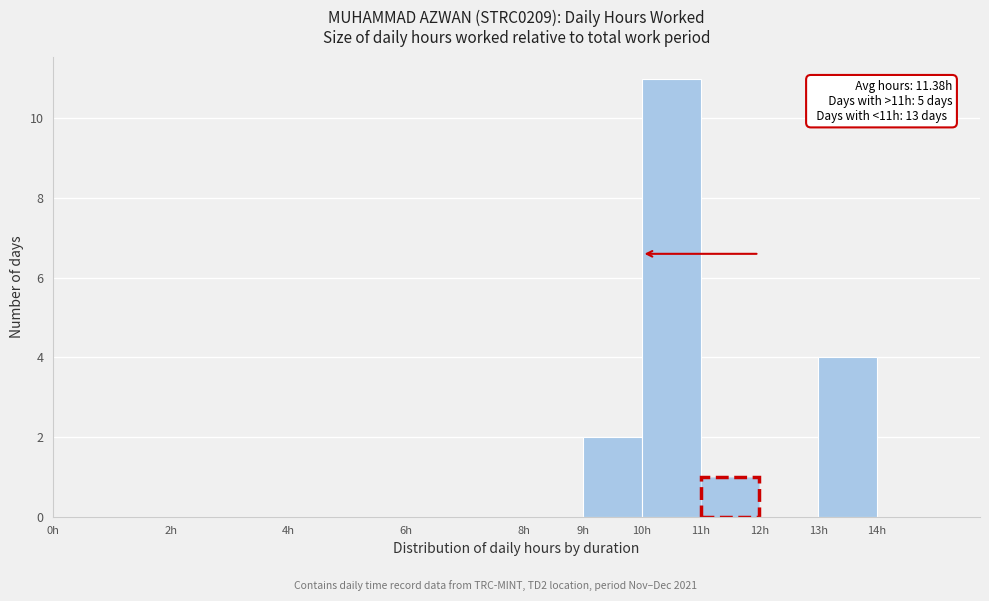

Over which range of the x-axis is the bar tallest?

10 to 11